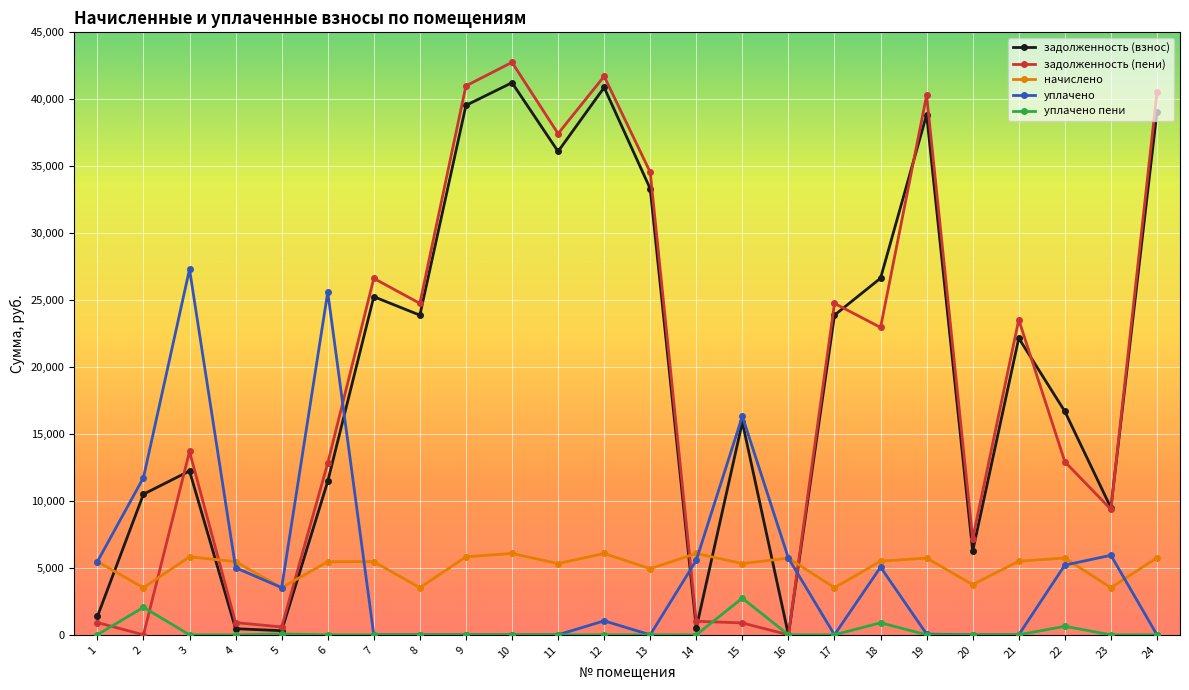

True or false: задолженность (взнос) and уплачено cross at least once.

True